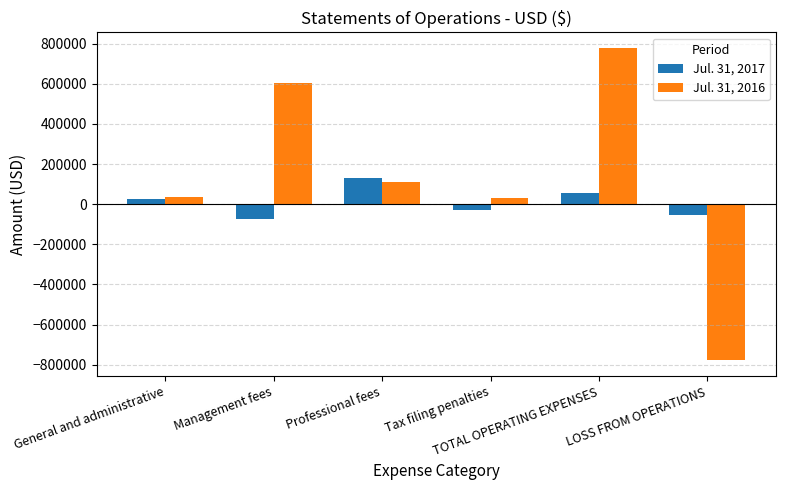

At which label is Jul. 31, 2017 closest to 28347?

General and administrative